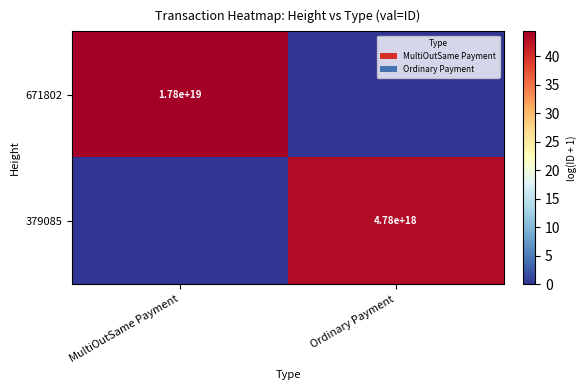

Which category has the lowest value across all series?

Ordinary Payment